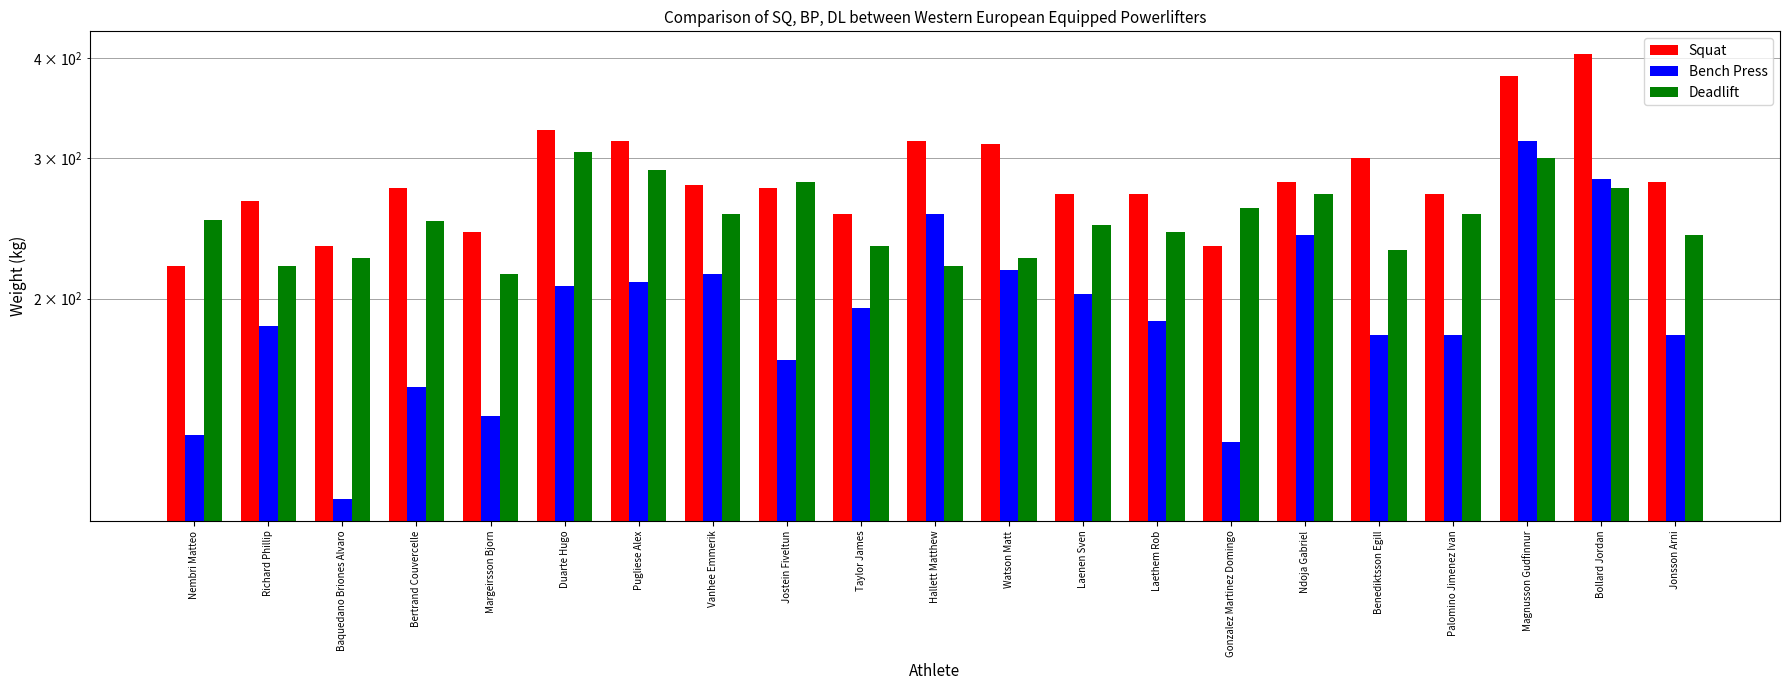

True or false: Squat has a value of 166.8 at Jostein Fiveltun.

False